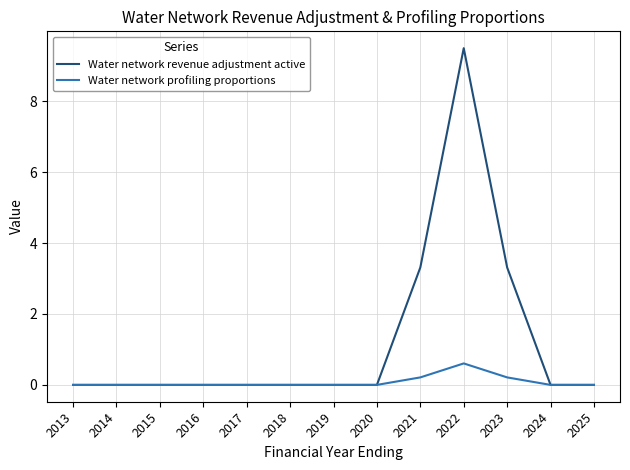

What are all the series names shown in the legend?

Water network revenue adjustment active, Water network profiling proportions